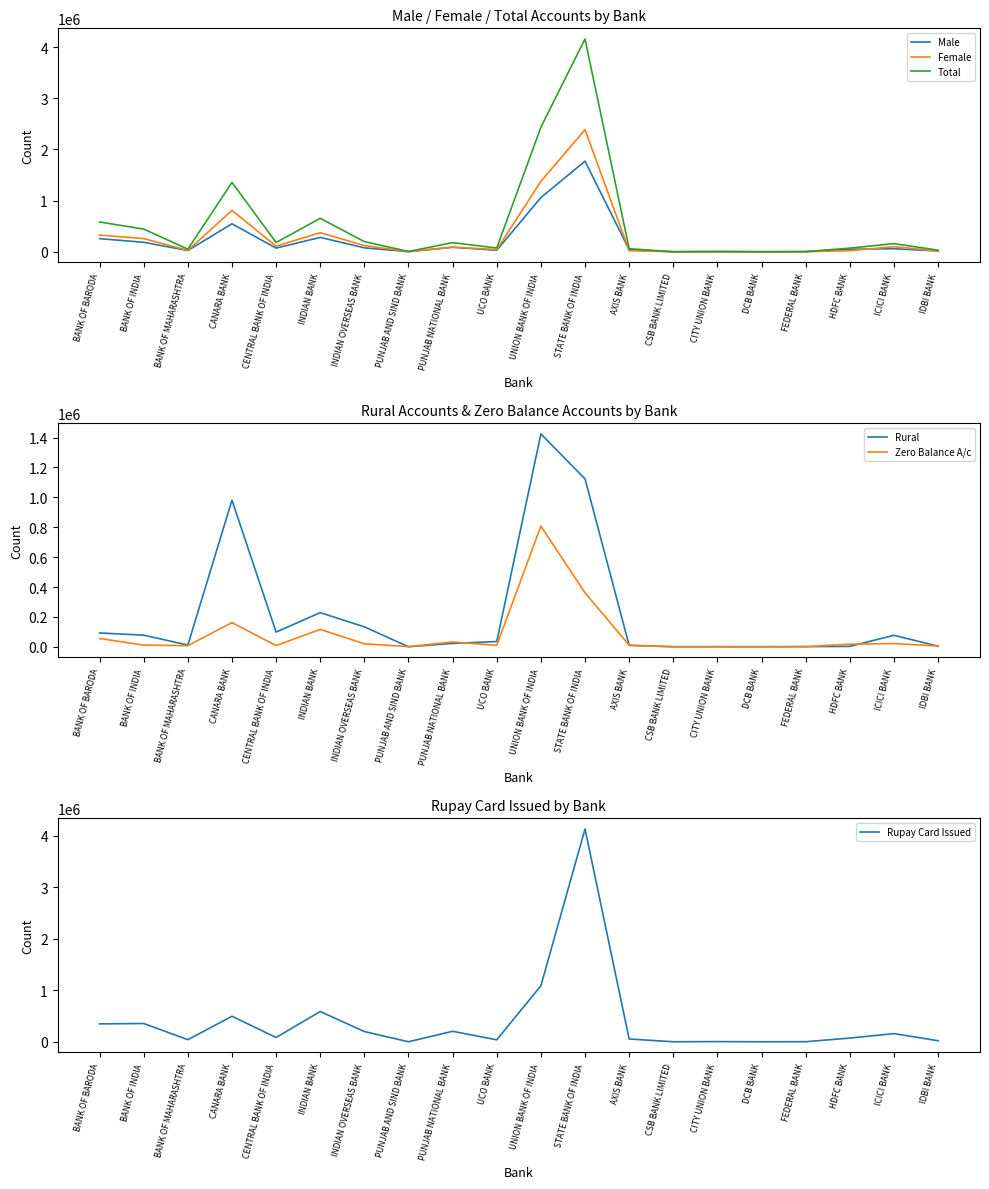

Which series changed the most between CENTRAL BANK OF INDIA and CITY UNION BANK?

Total